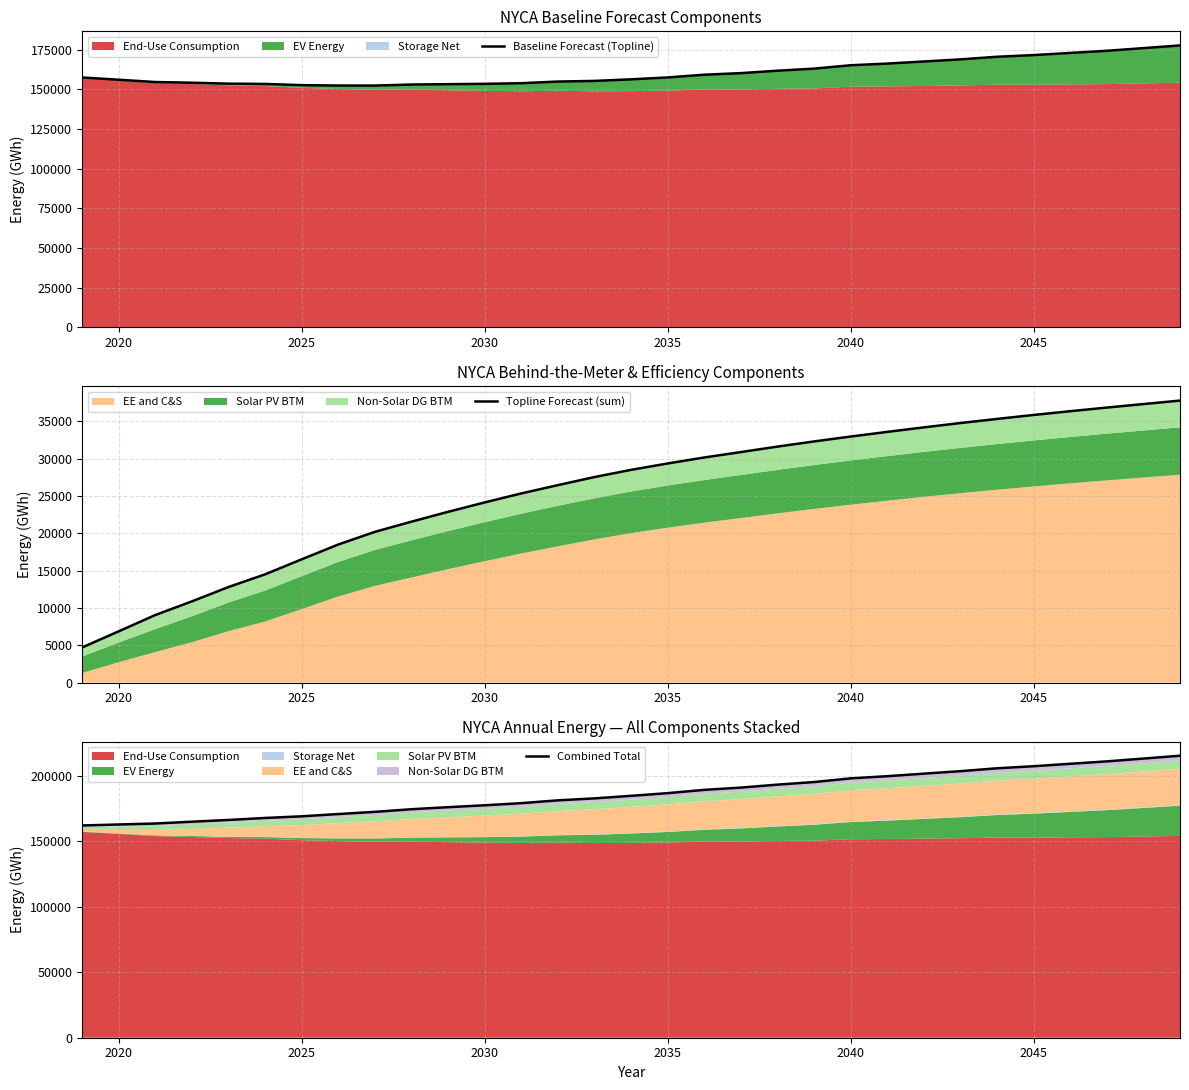

How many lines are shown in the chart?

3